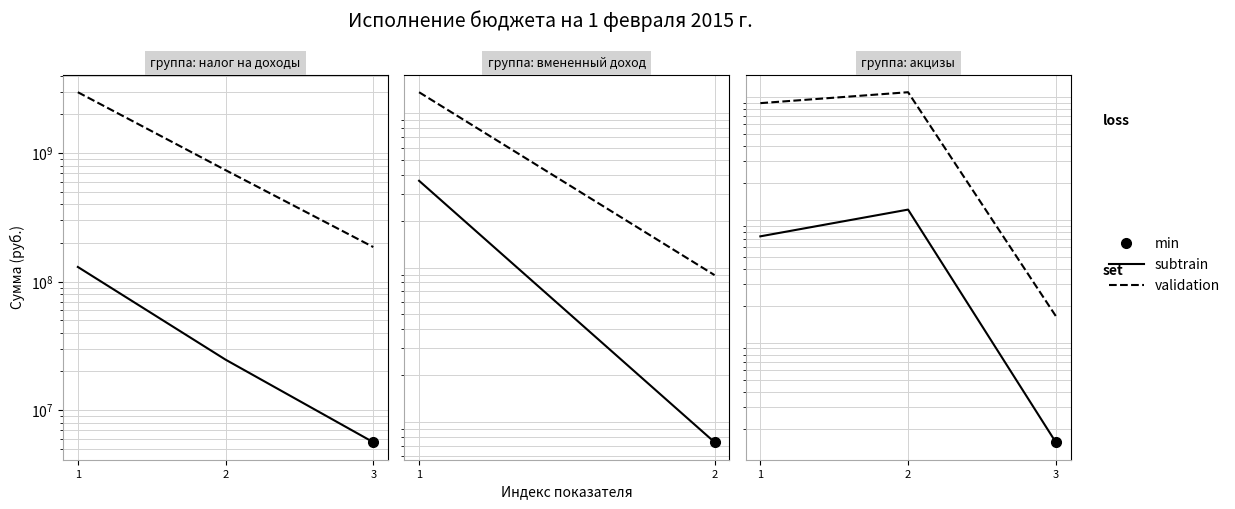

List the labels in order of validation value, largest first.

2, 1, 3